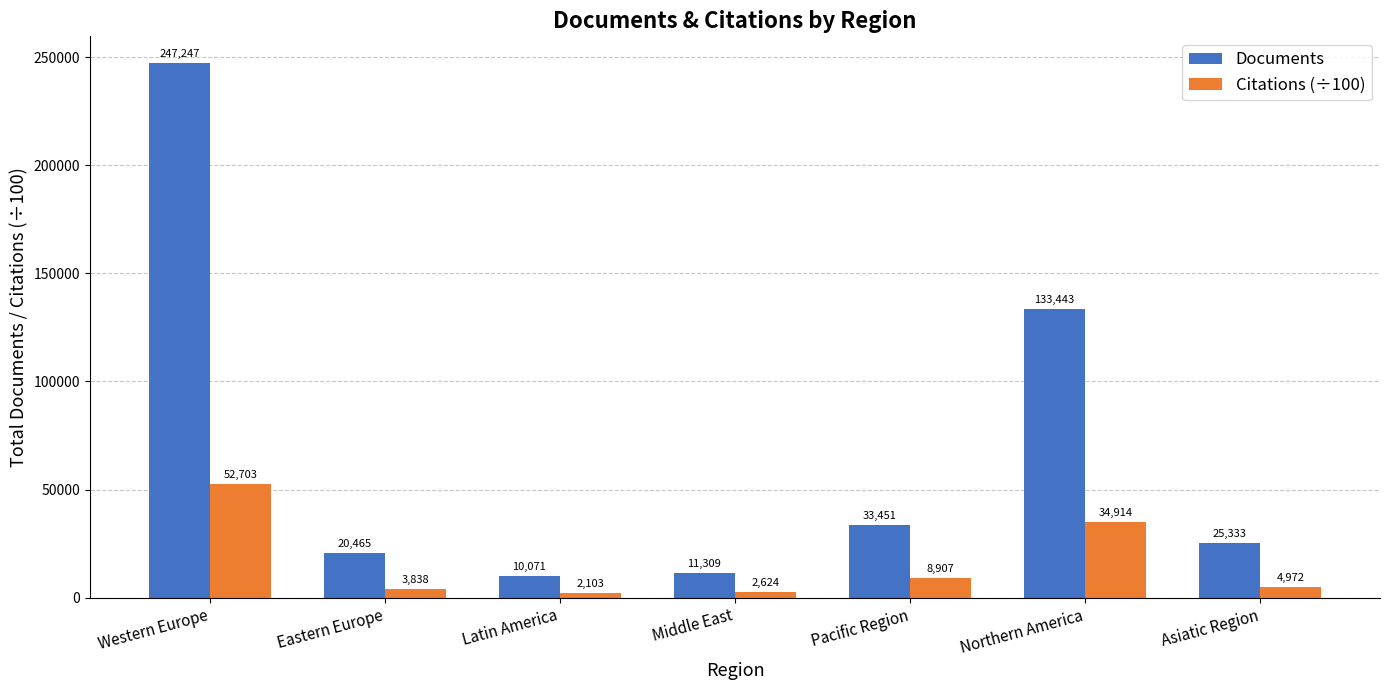

Does the chart contain any negative values?

No